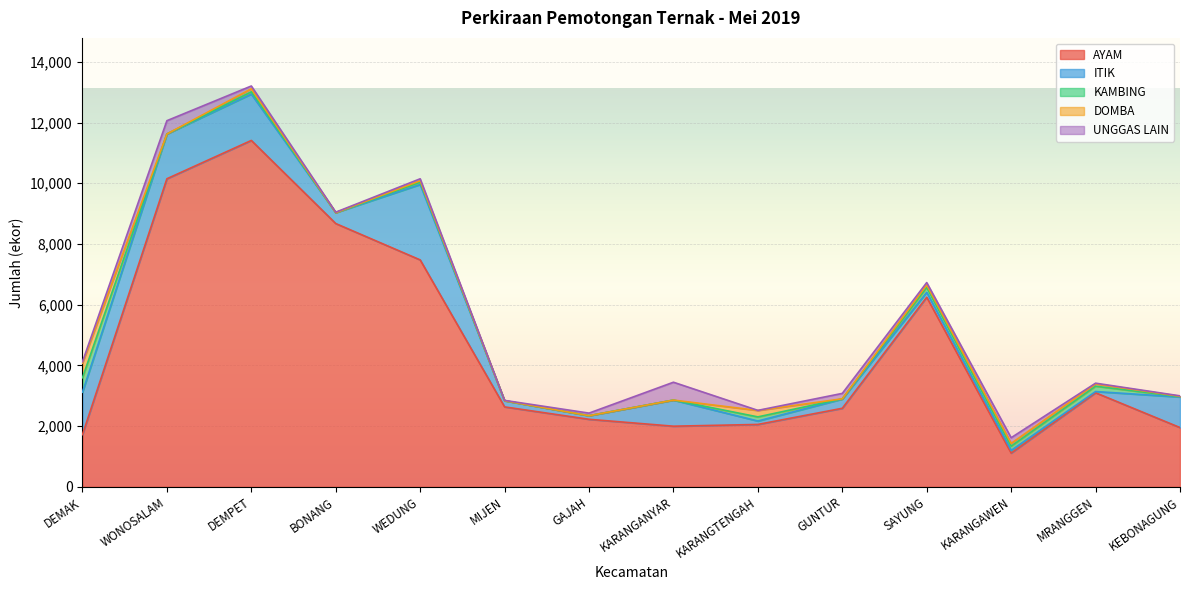

What is the difference between the highest and lowest values at KEBONAGUNG?

1939.6